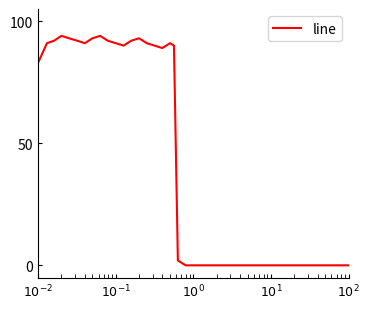

What is the greatest value displayed?

94